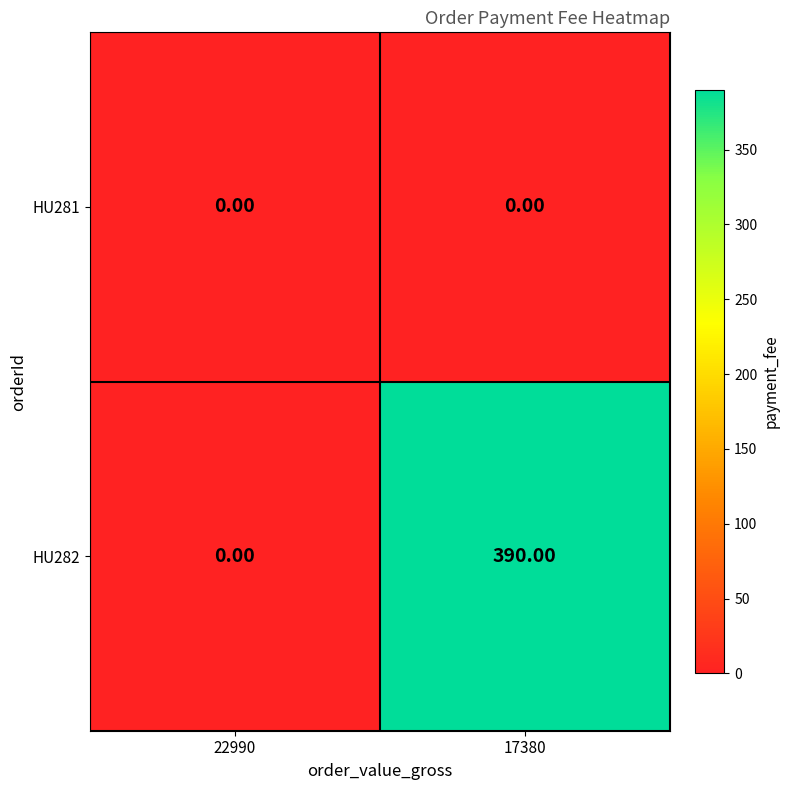

Which series has the largest total across all categories?

HU282